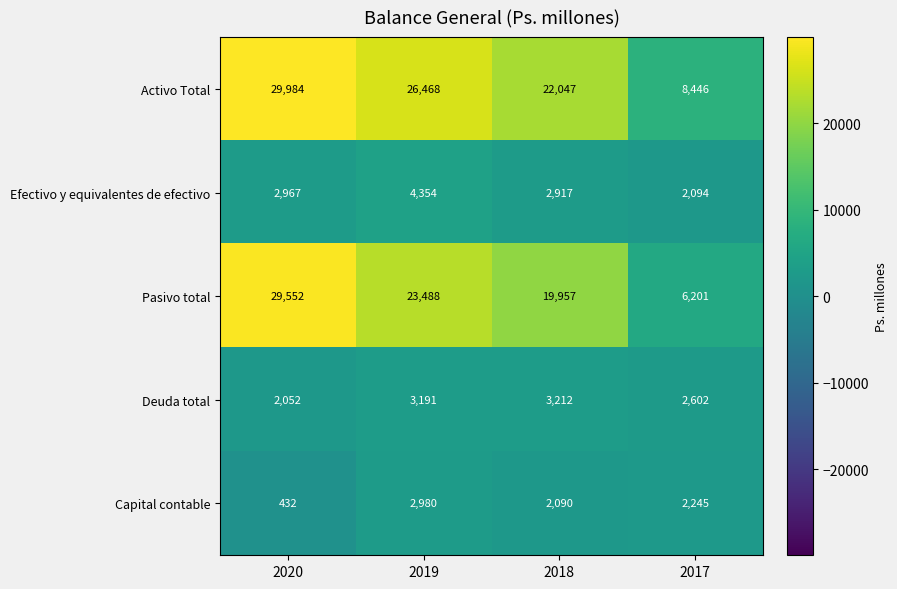

Rank the series by their maximum value, from highest to lowest.

Activo Total, Pasivo total, Efectivo y equivalentes de efectivo, Deuda total, Capital contable